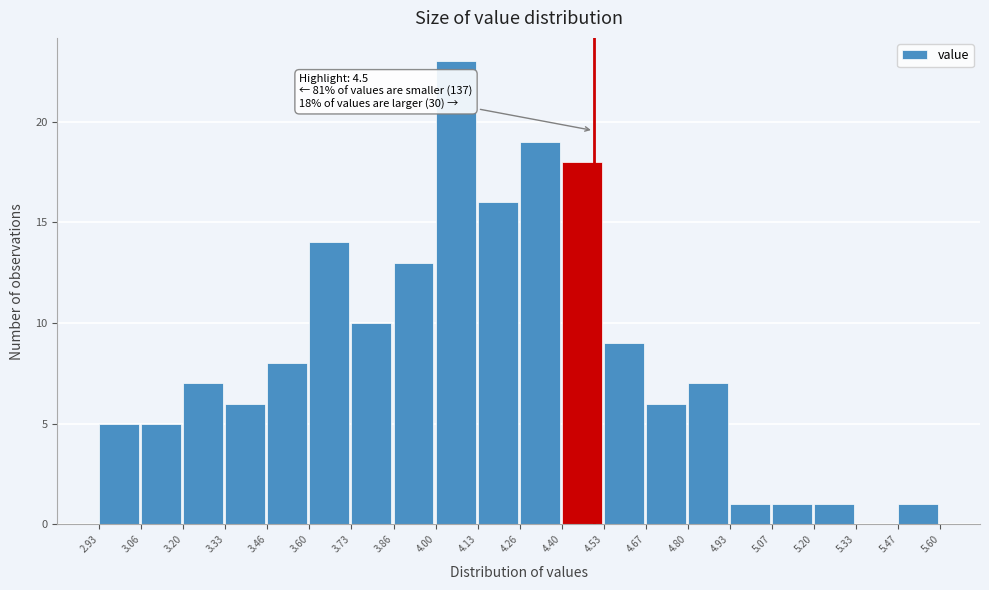

Over which range of the x-axis is the bar tallest?

4.00 to 4.13